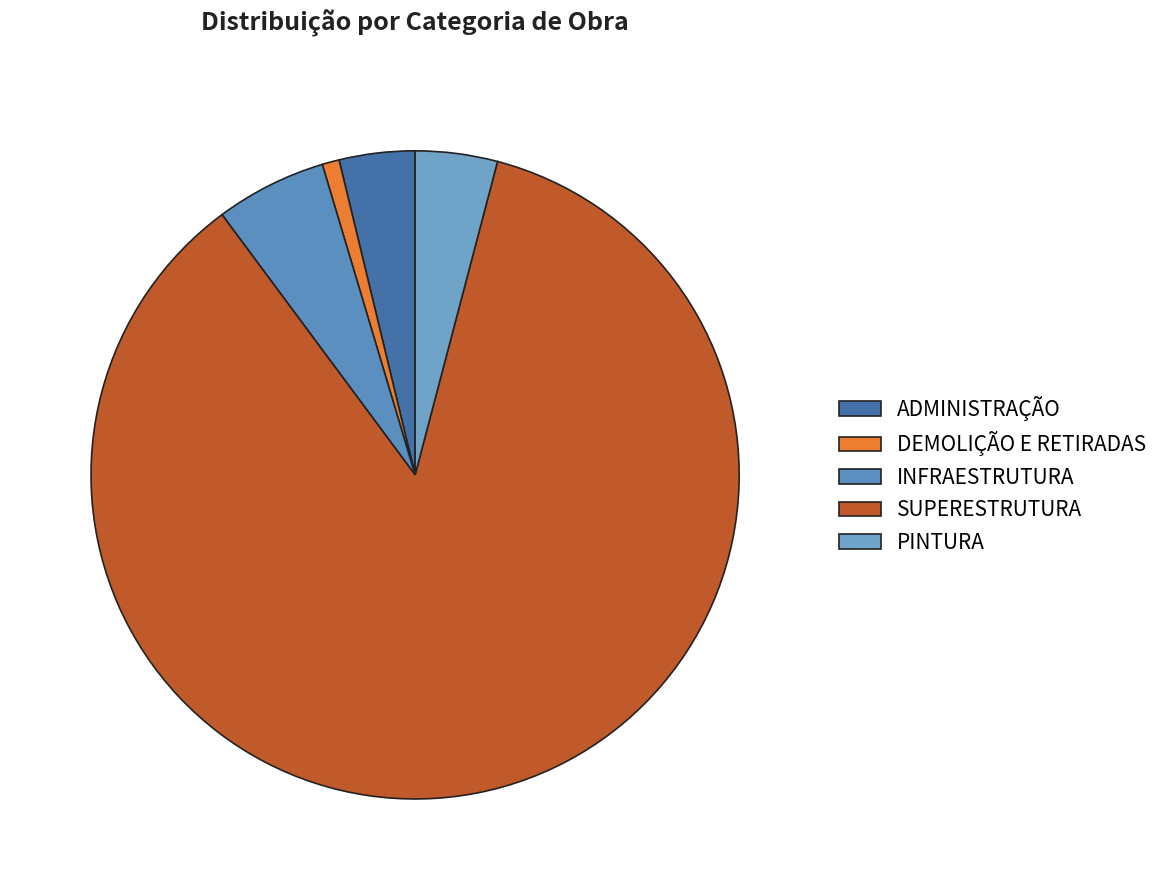

Which slice is the smallest?

DEMOLIÇÃO E RETIRADAS